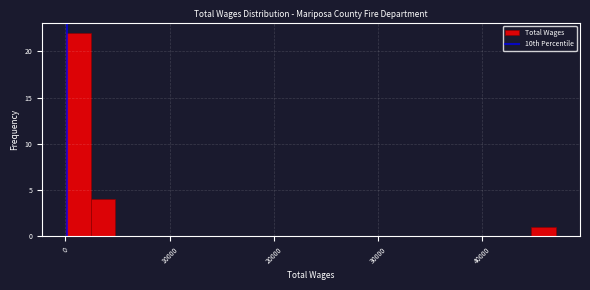

Around what value on the x-axis is the tallest bar? Give the approximate position of its centre, as read against the axis.

1000